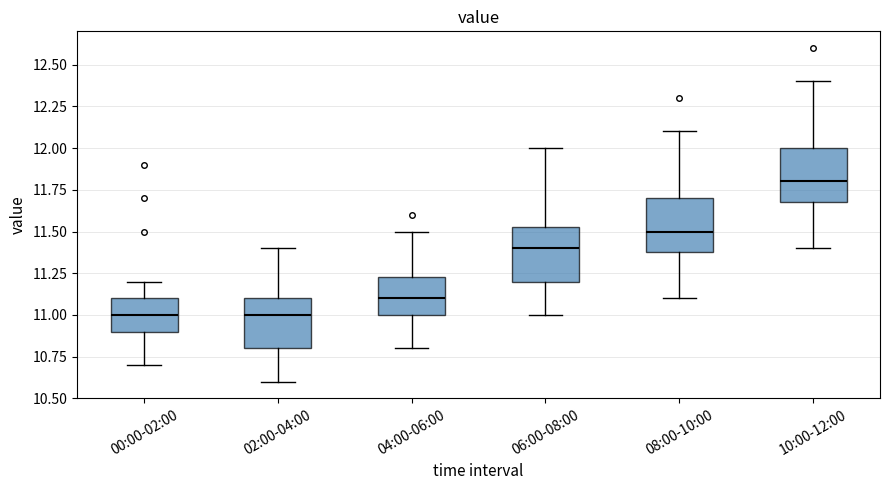

Reading left to right, transcribe this box plot: for each box, give where its median line is, the range the box spans, and where its two whiskers end, as read against the y-axis. The values are not printed on the chart, so give them approximately, as read against the axis.

00:00-02:00: median 11.00, box 10.90 to 11.10, whiskers 10.70 to 11.20
02:00-04:00: median 11.00, box 10.80 to 11.10, whiskers 10.60 to 11.40
04:00-06:00: median 11.10, box 11.00 to 11.25, whiskers 10.80 to 11.50
06:00-08:00: median 11.40, box 11.20 to 11.55, whiskers 11.00 to 12.00
08:00-10:00: median 11.50, box 11.40 to 11.70, whiskers 11.10 to 12.10
10:00-12:00: median 11.80, box 11.70 to 12.00, whiskers 11.40 to 12.40